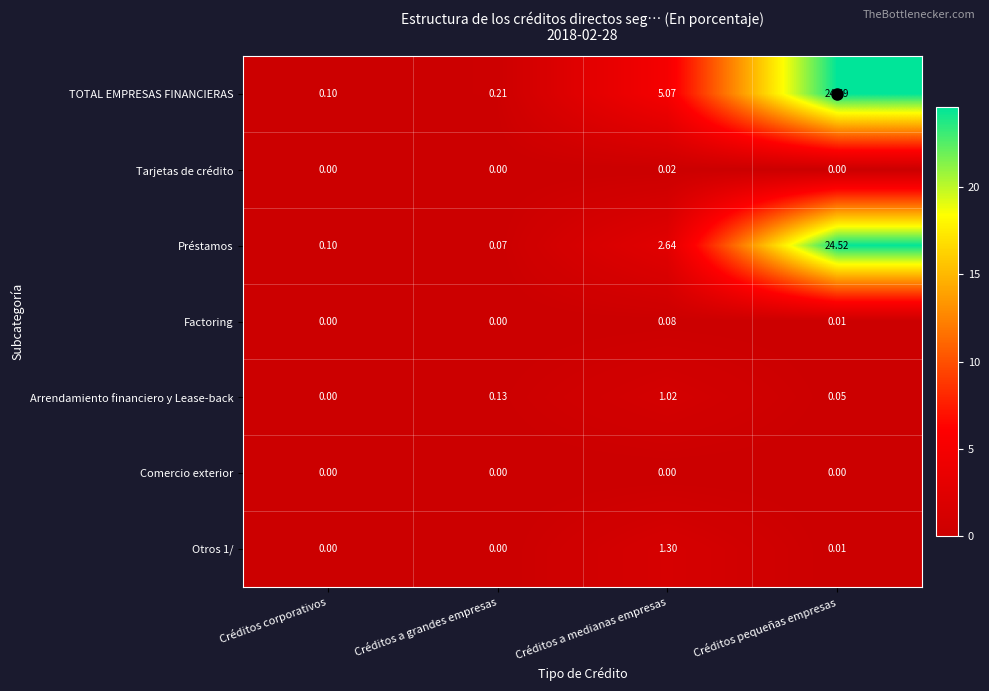

At how many categories does at least one series exceed 6?

1